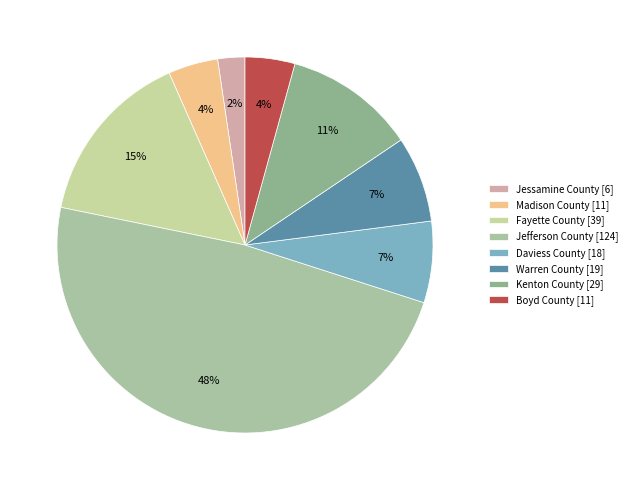

Does any single category account for the majority?

No